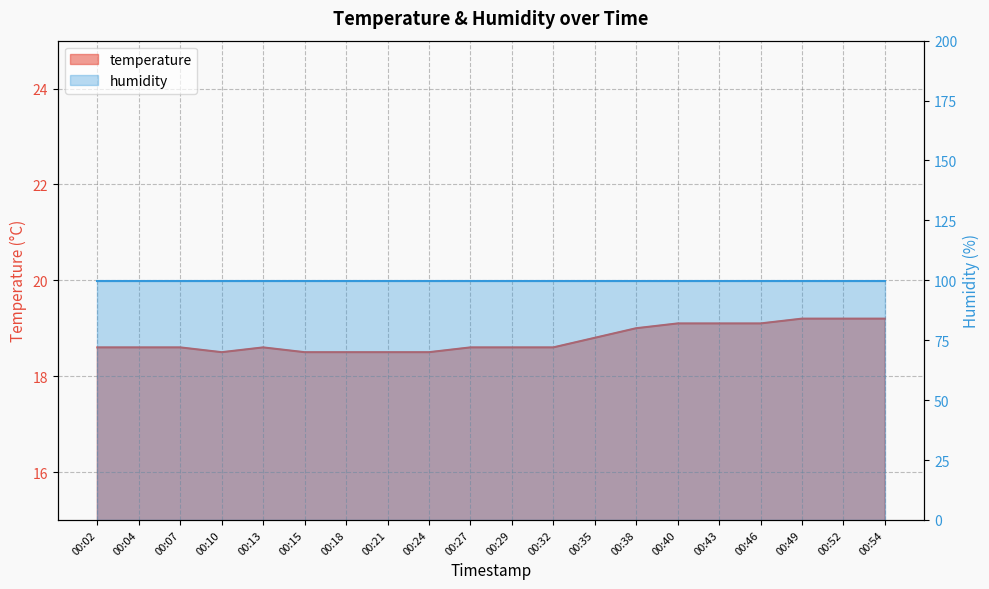

What is the greatest value displayed?

19.2